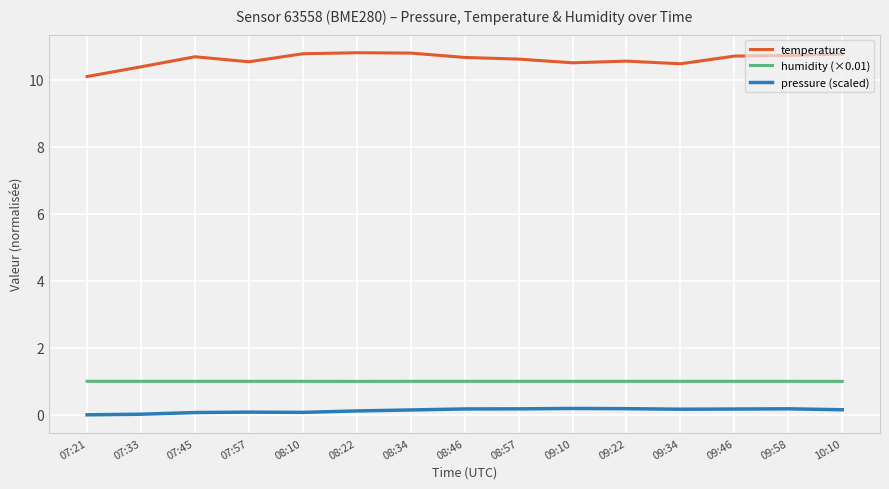

What are all the series names shown in the legend?

temperature, humidity (×0.01), pressure (scaled)